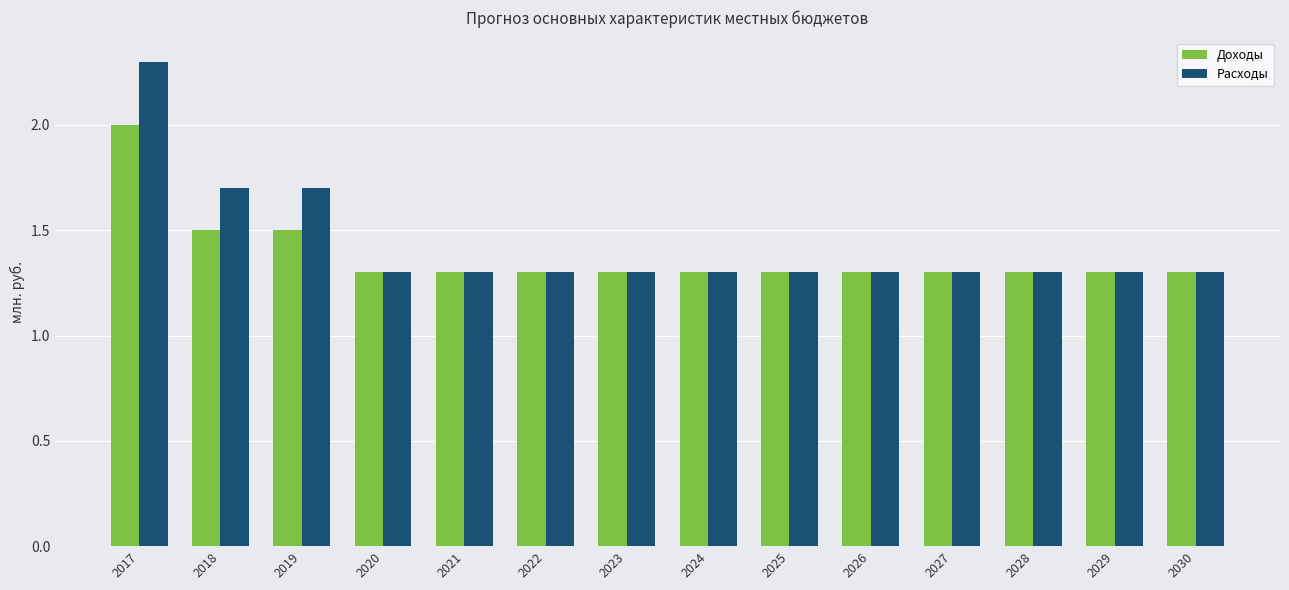

What is the difference between the Доходы values at 2026 and 2017?

0.7